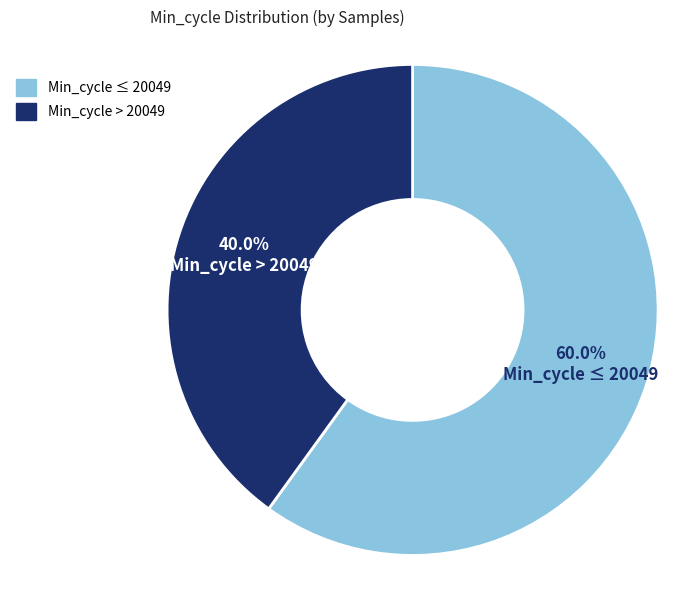

Does any single category account for the majority?

Yes